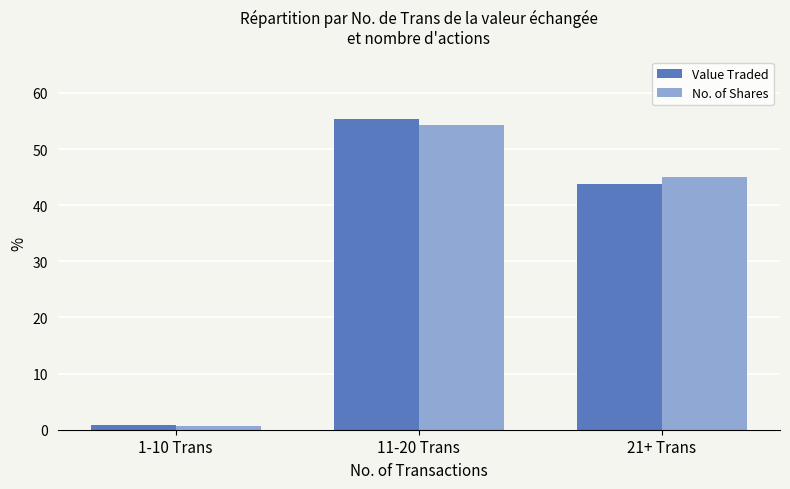

List the labels in order of Value Traded value, largest first.

11-20 Trans, 21+ Trans, 1-10 Trans